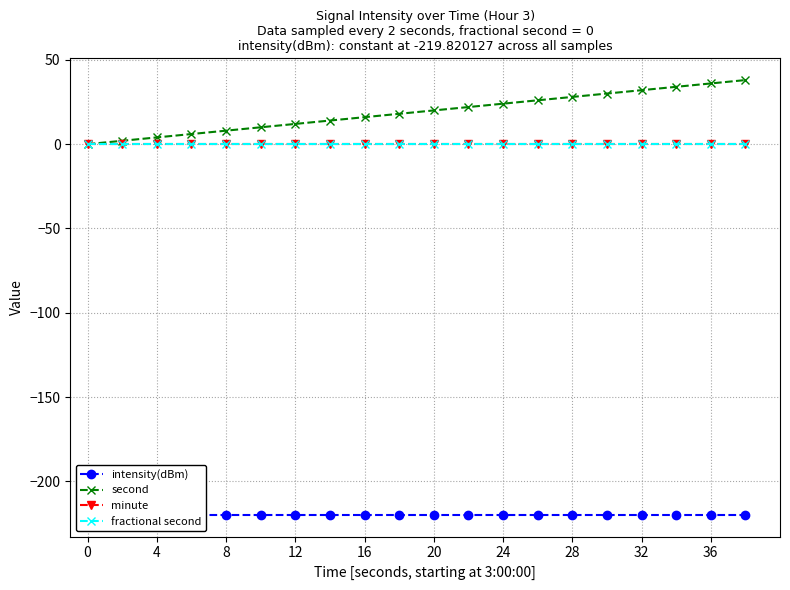

True or false: intensity(dBm) has more than 2 interior local peaks.

False